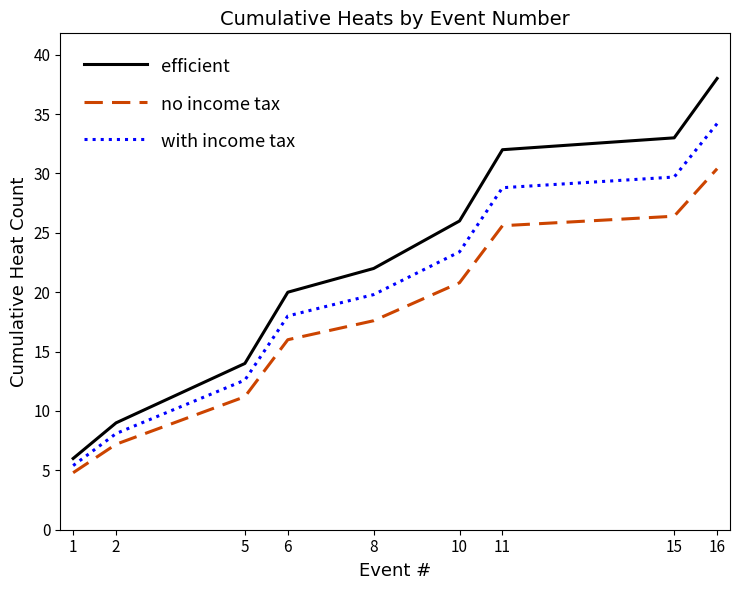

True or false: no income tax has more than 1 interior local peaks.

False